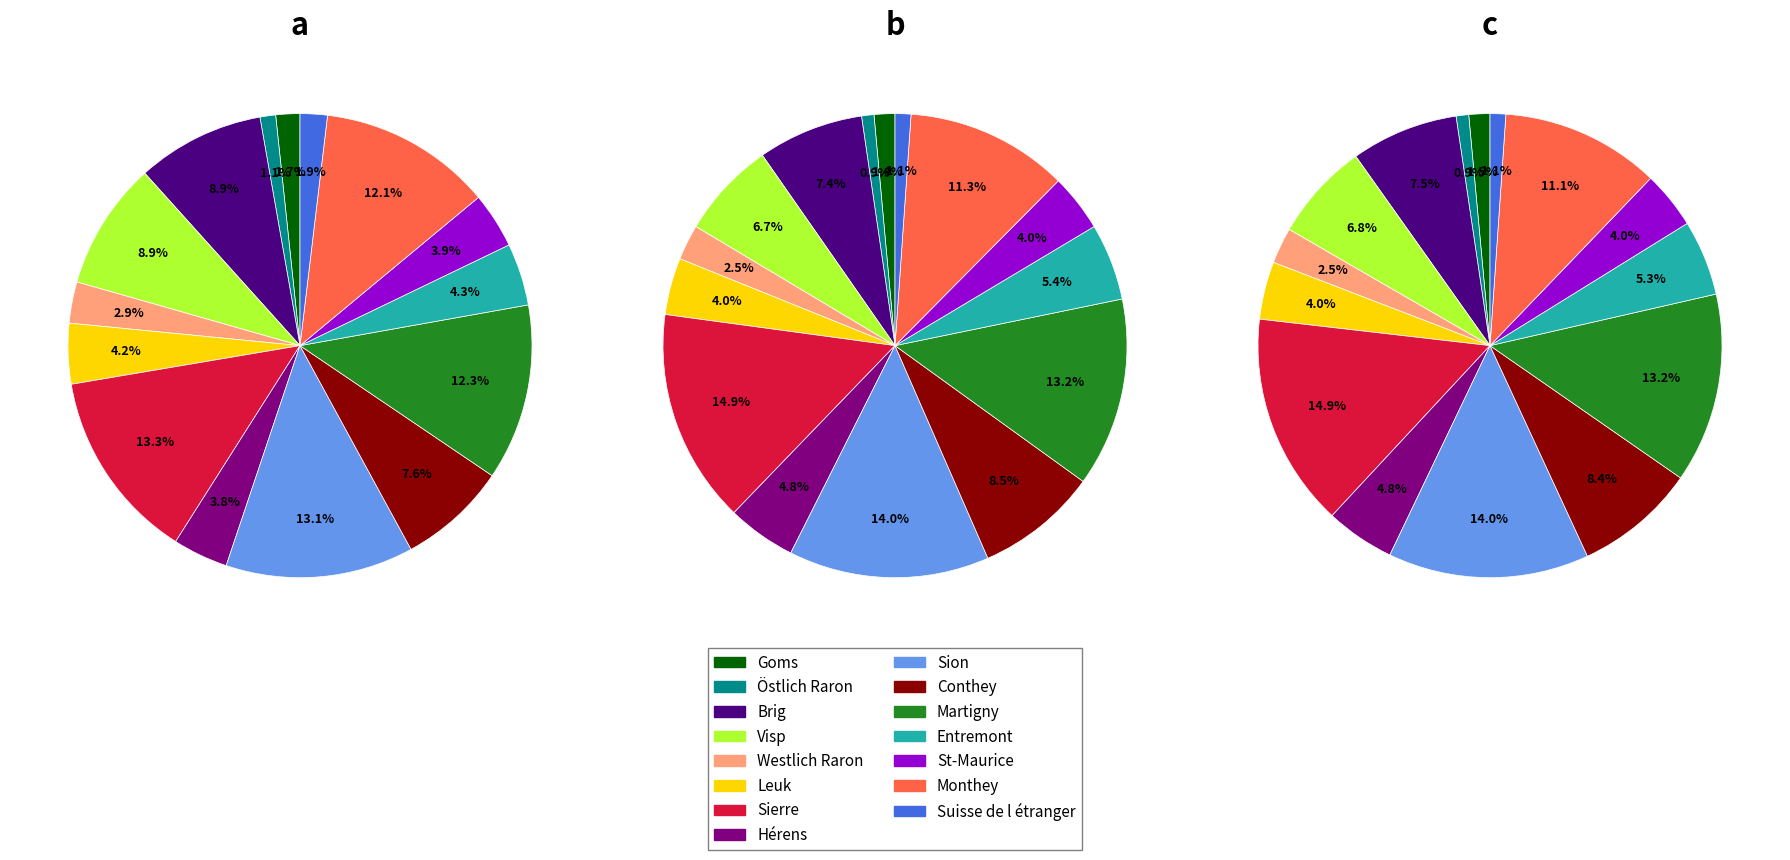

Is there a majority slice in this chart?

No